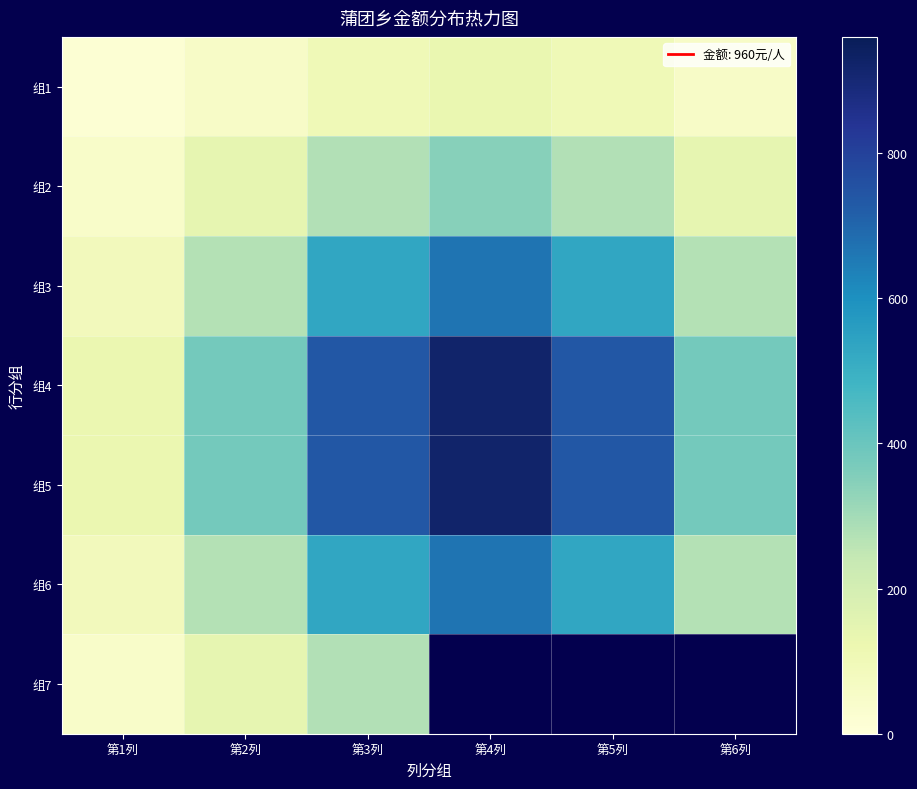

Which has a higher value, 第3列 or 第4列?

第4列